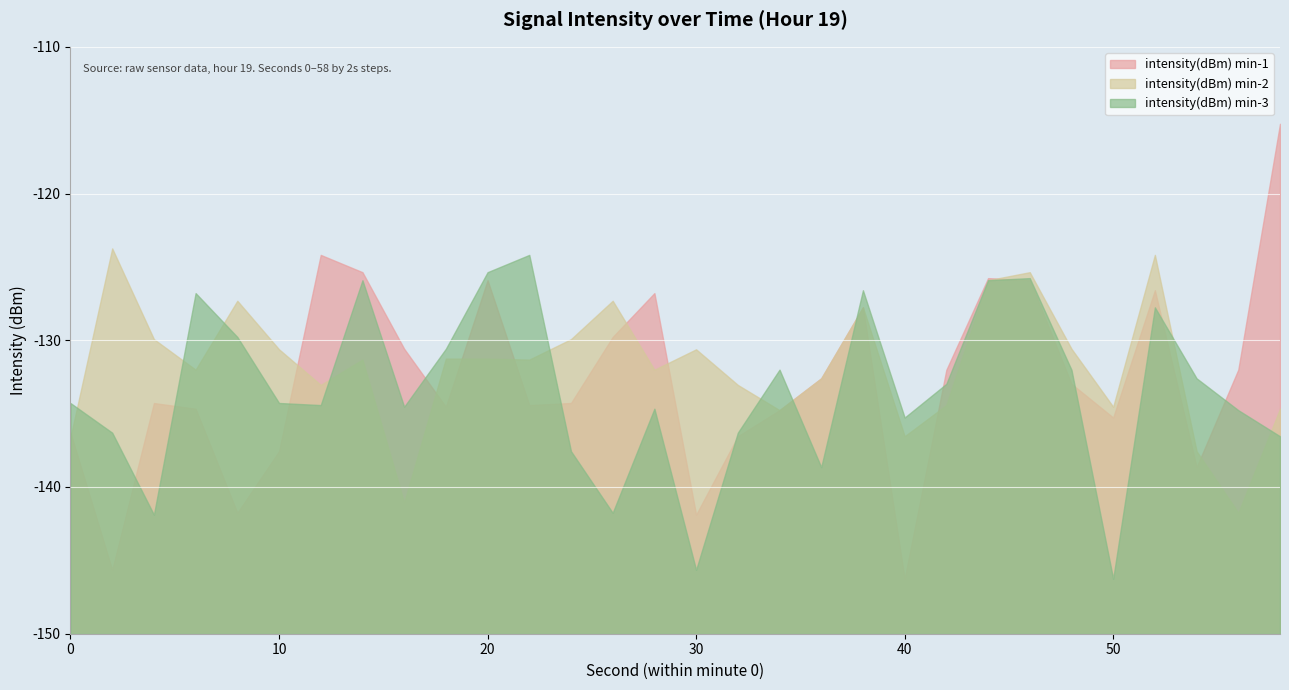

True or false: intensity(dBm) min-1 has more than 2 points higher than both neighbors.

True